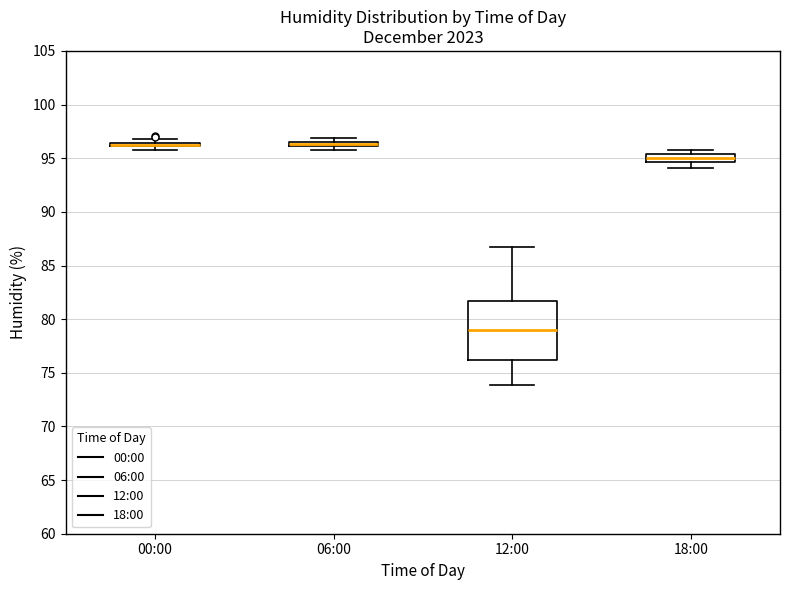

Which box is the tallest, from its lower edge to its upper edge?

12:00